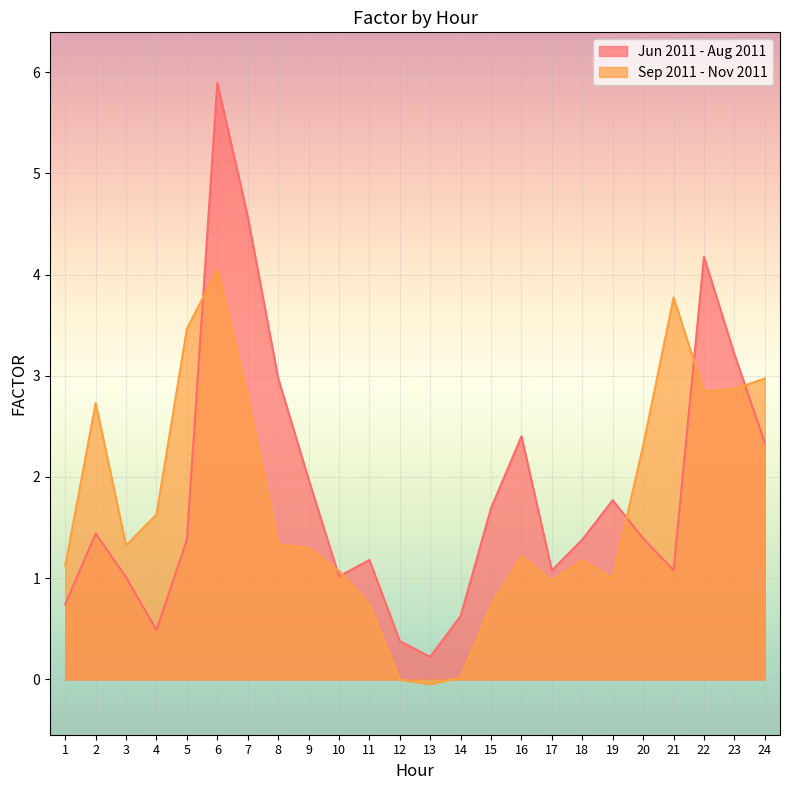

Which series changed the most between 2 and 15?

Sep 2011 - Nov 2011